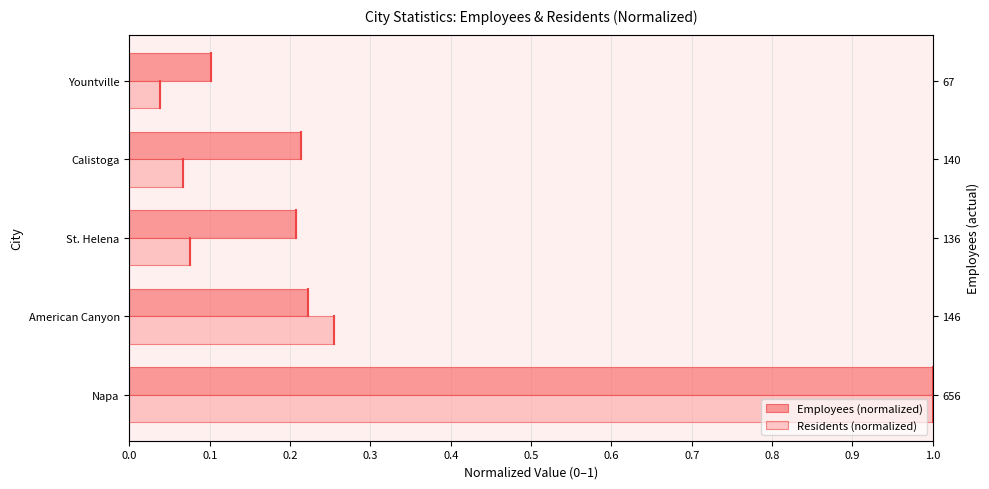

Reading right to left, what are all the values shown in this chart?

Employees (normalized): 0.1	0.2	0.2	0.2	1.0
Residents (normalized): 0.0	0.1	0.1	0.3	1.0